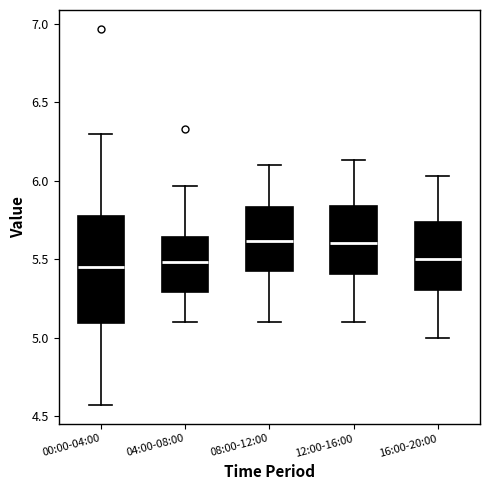

Reading left to right, read every box against the y-axis: the position of its median line, the range the box covers, and the ends of its whiskers. The values are not printed on the chart, so give them approximately, as read against the axis.

00:00-04:00: median 5.45, box 5.10 to 5.80, whiskers 4.55 to 6.30
04:00-08:00: median 5.50, box 5.30 to 5.65, whiskers 5.10 to 5.95
08:00-12:00: median 5.60, box 5.40 to 5.85, whiskers 5.10 to 6.10
12:00-16:00: median 5.60, box 5.40 to 5.85, whiskers 5.10 to 6.15
16:00-20:00: median 5.50, box 5.30 to 5.75, whiskers 5.00 to 6.05